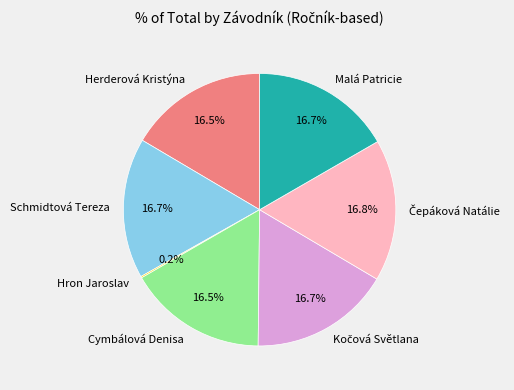

What percentage do Herderová Kristýna and Cymbálová Denisa together represent?

33.0%